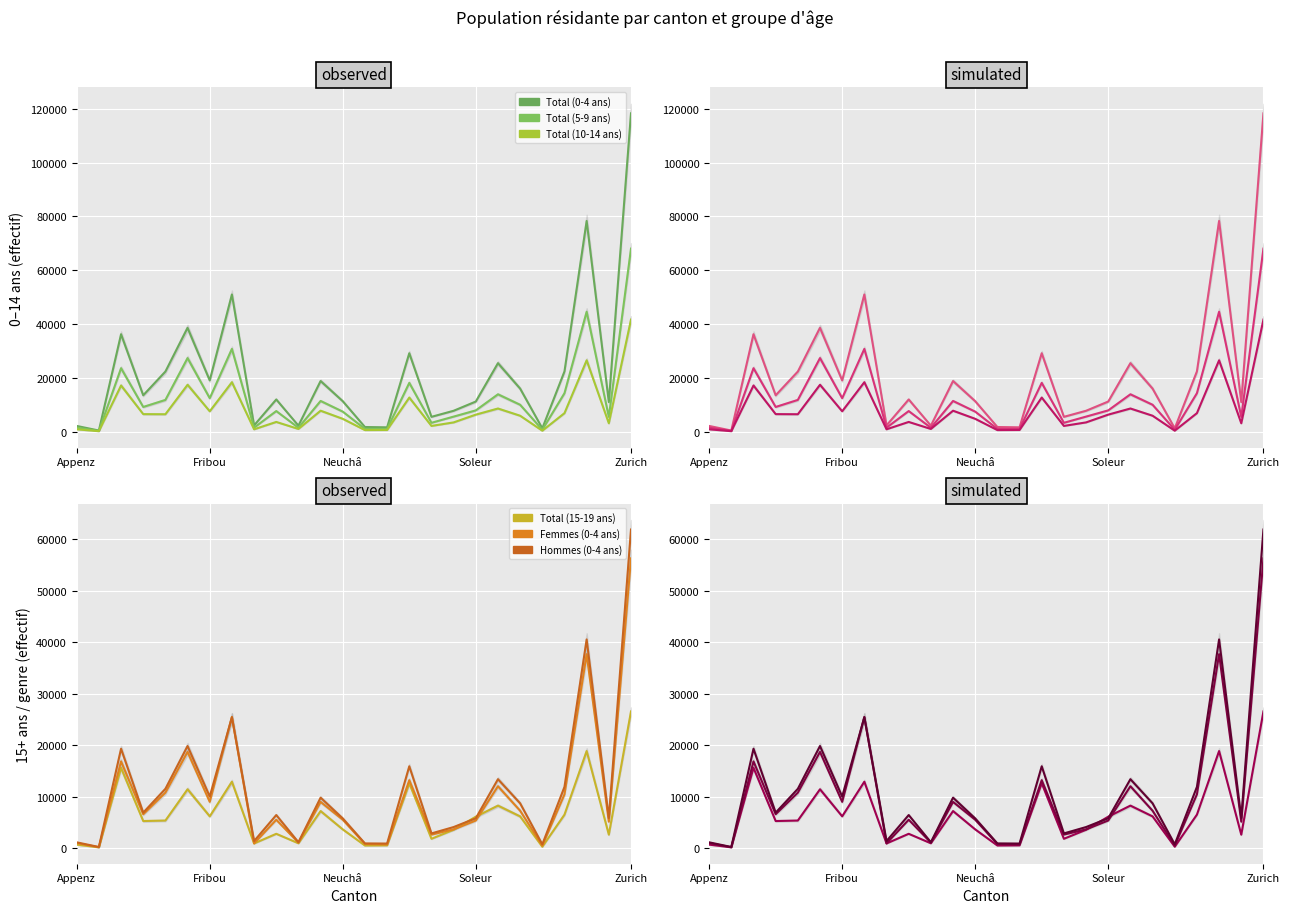

What is the value of the Hommes (0-4 ans) point at the 2nd from the left?

246